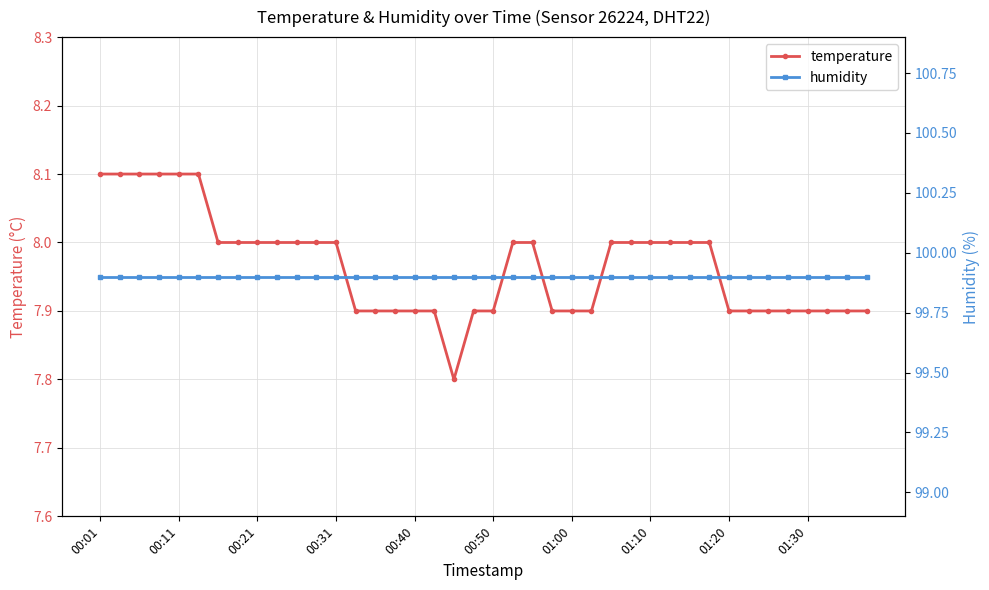

What is the highest value of the temperature series?

8.1